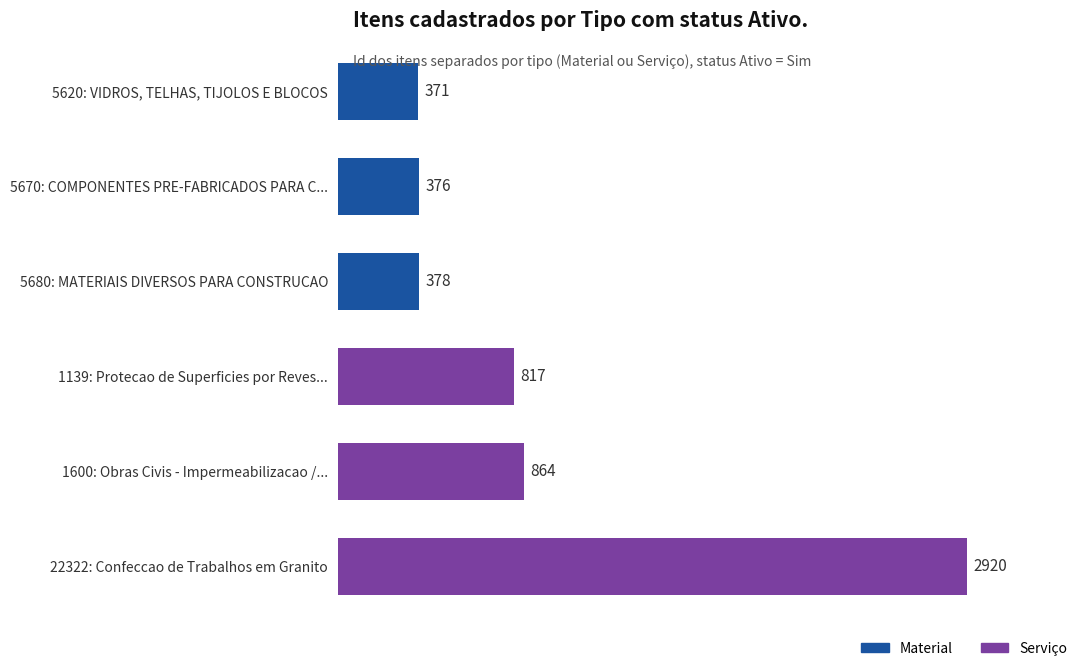

What is the sum of all values?

5726